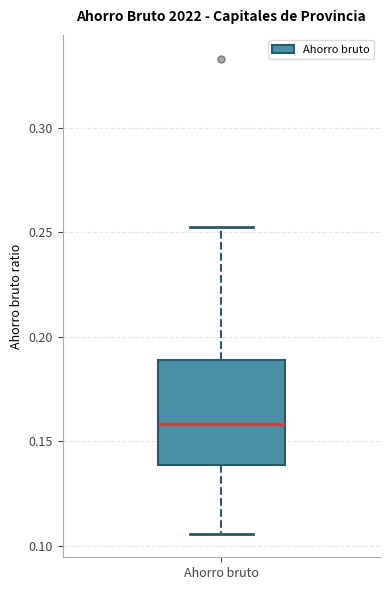

Transcribe this box plot: give where the median line is, the range the box spans, and where the two whiskers end, as read against the y-axis. The values are not printed on the chart, so give them approximately, as read against the axis.

median 0.160, box 0.140 to 0.190, whiskers 0.105 to 0.250